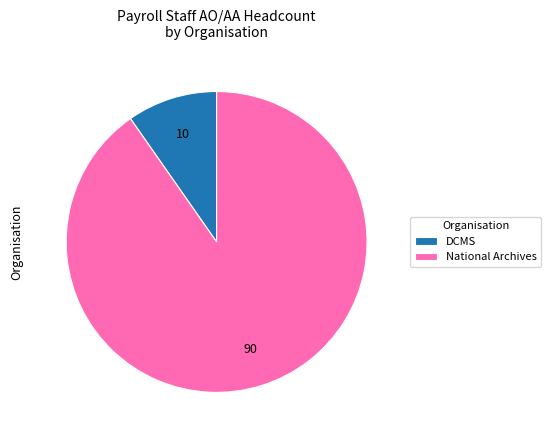

True or false: National Archives accounts for 90% of the total.

True